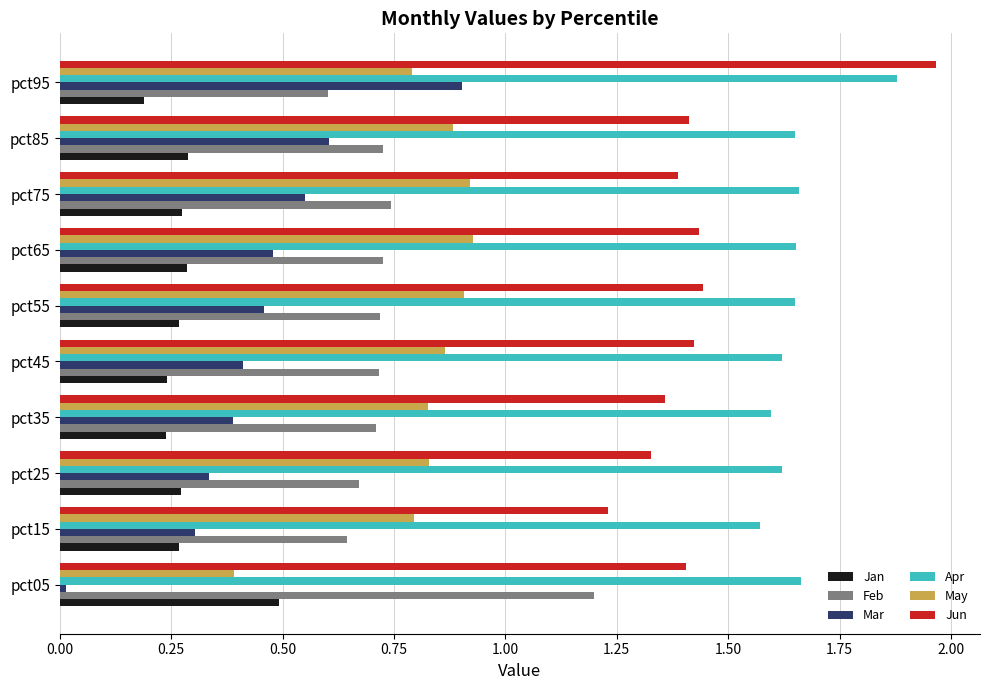

At which label does Jan reach its minimum?

pct95